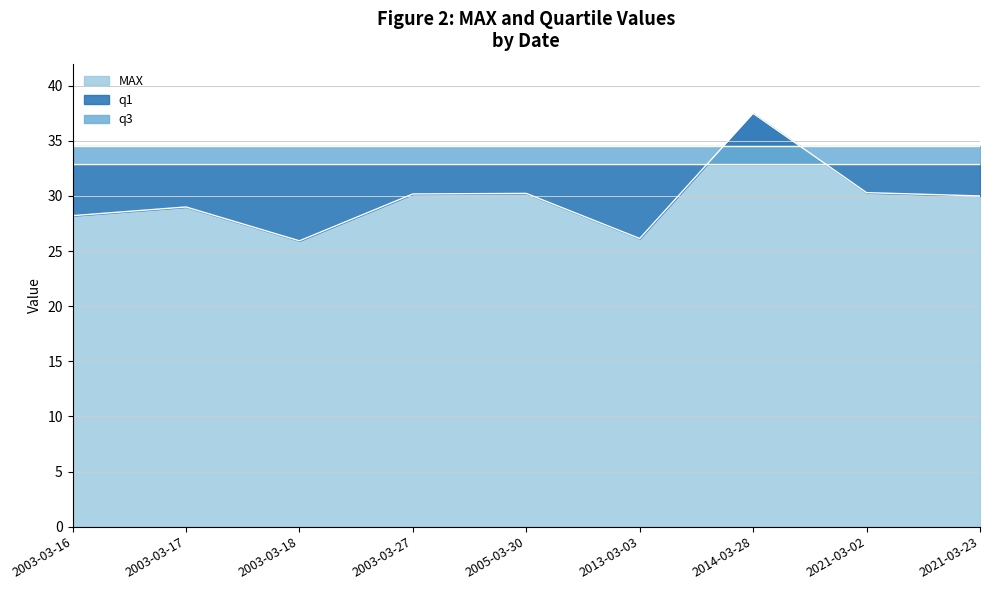

What is the greatest value displayed?

37.5